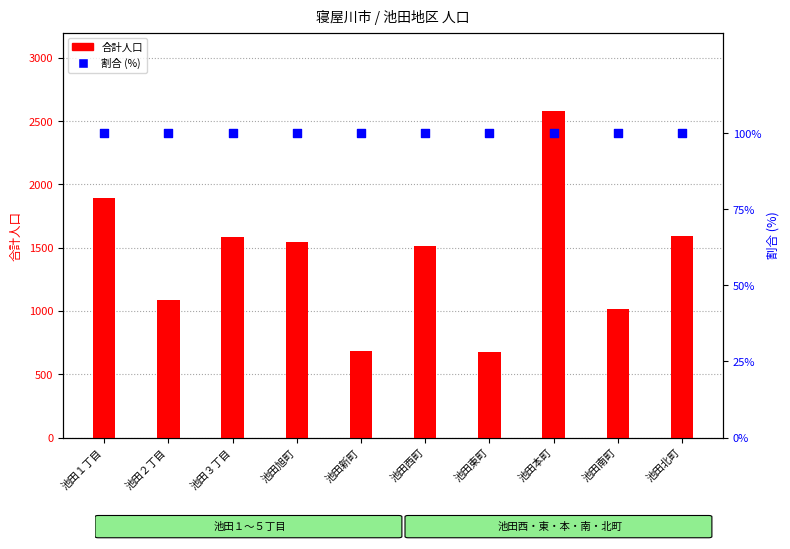

Which series contains the highest Y value?

合計人口